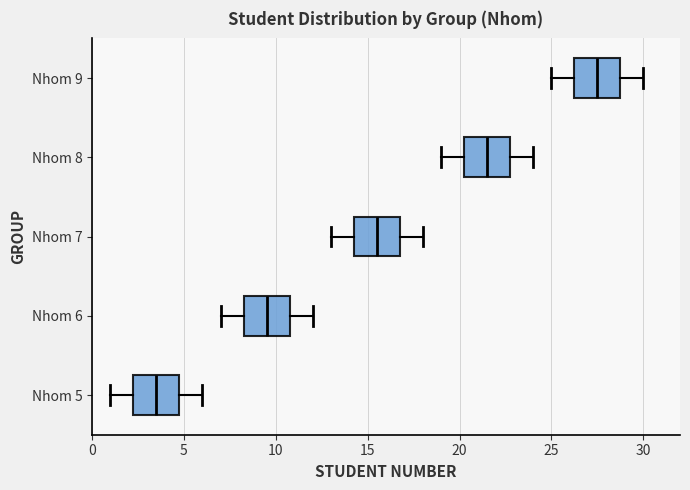

Which box has the furthest to the left median line?

Nhom 5